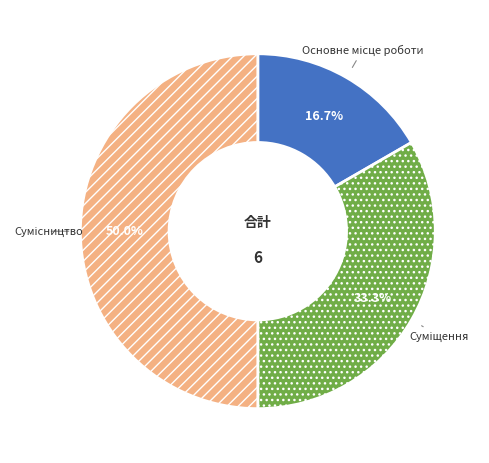

Do Основне місце роботи and Сумісництво together represent more than half of the pie?

Yes